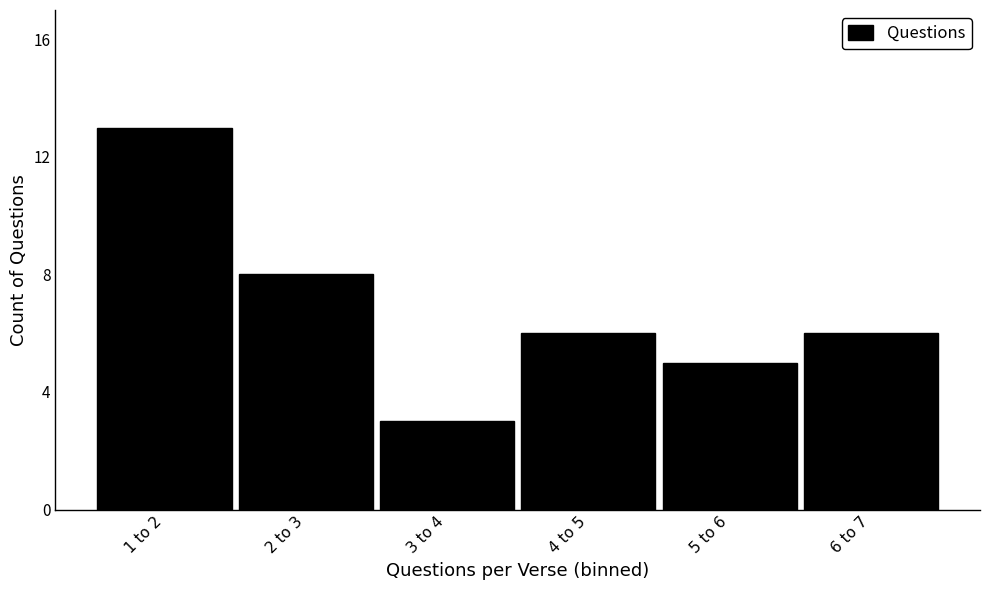

Reading left to right, list all the values displayed in this chart.

13	8	3	6	5	6